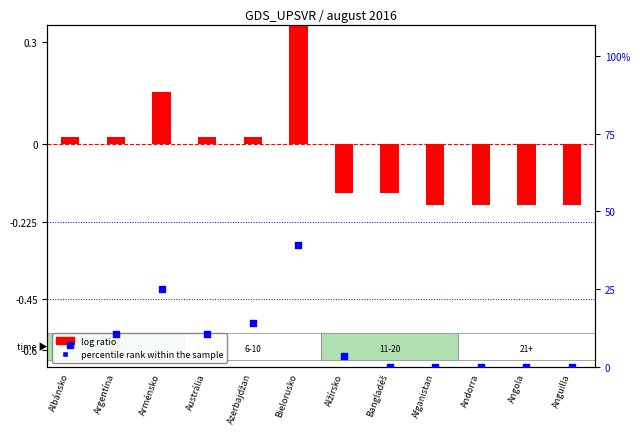

Is the value of percentile rank within the sample at Bielorusko greater than the value of log ratio at Argentína?

Yes